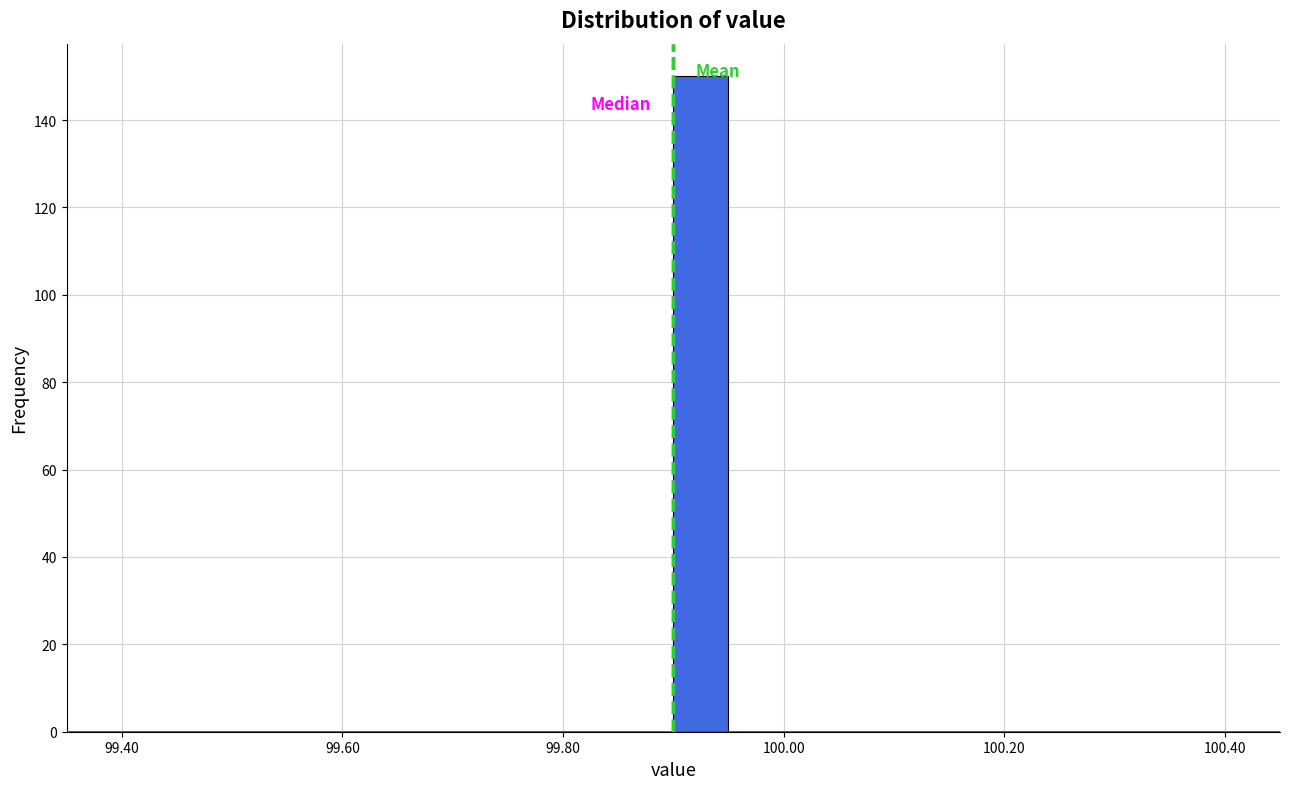

Around what value on the x-axis is the tallest bar? Give the approximate position of its centre, as read against the axis.

99.92